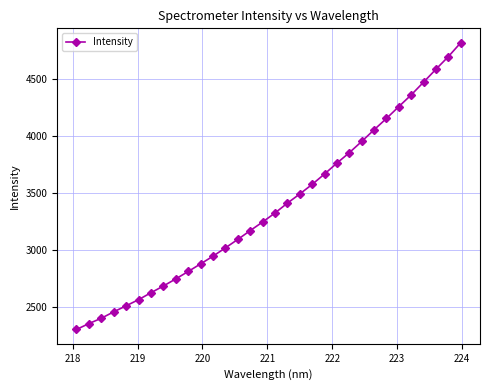

What is the value of the 28th point from the left?

4360.6